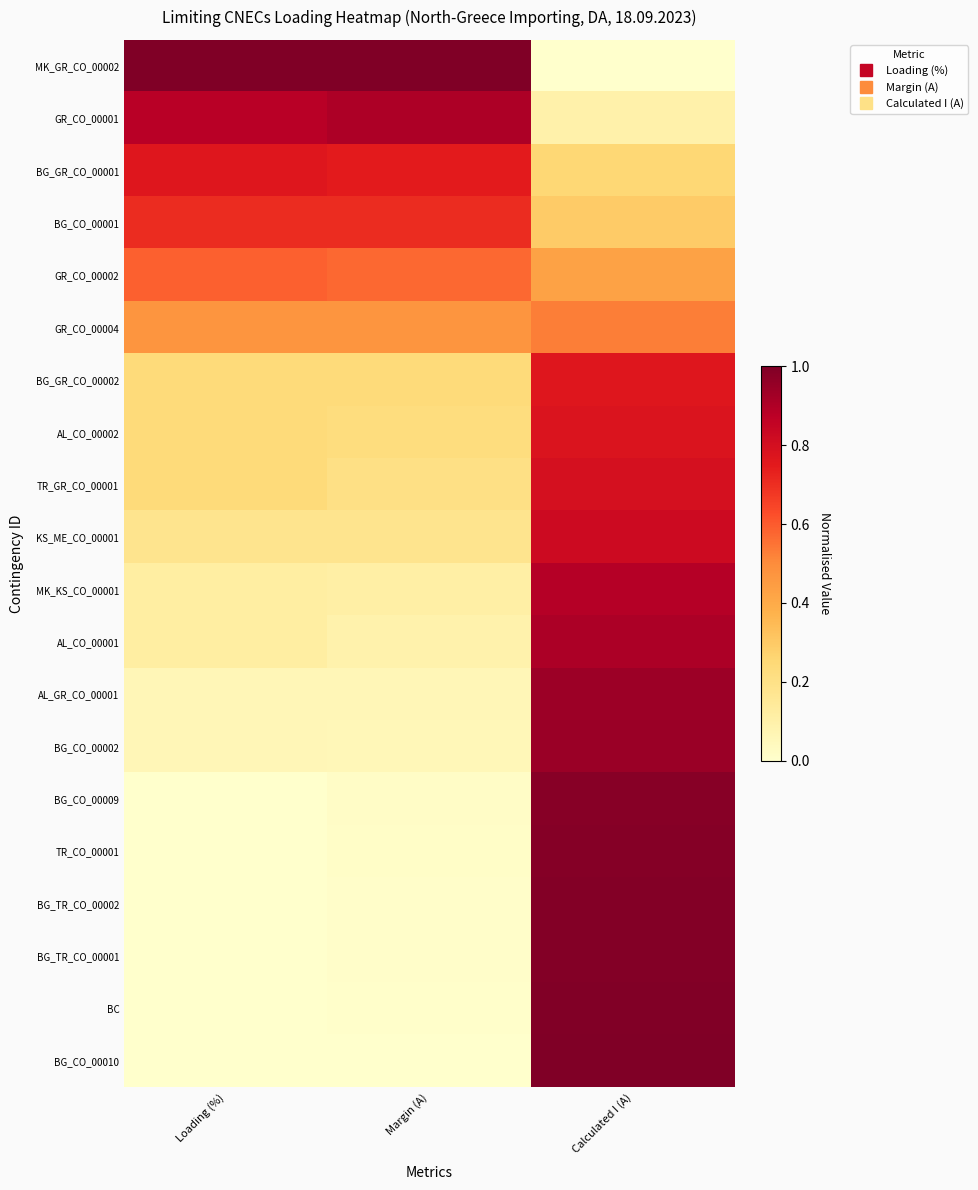

How many series are shown in this chart?

20